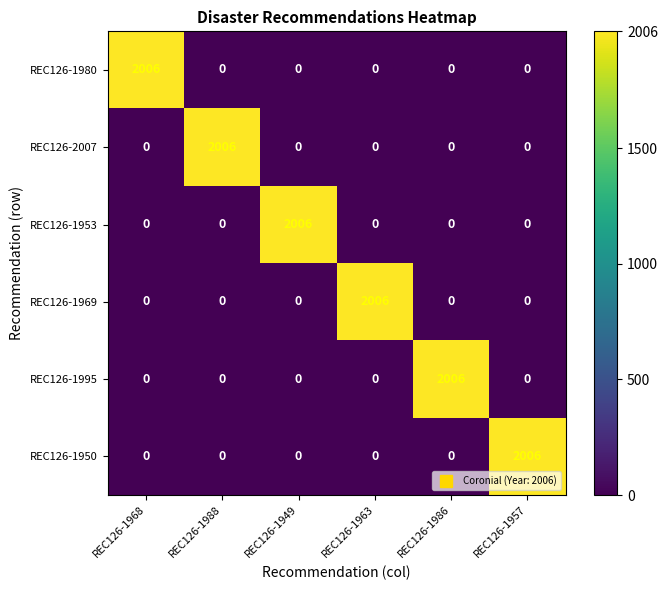

What is the sum of the REC126-1950 values at REC126-1968 and REC126-1957?

2006